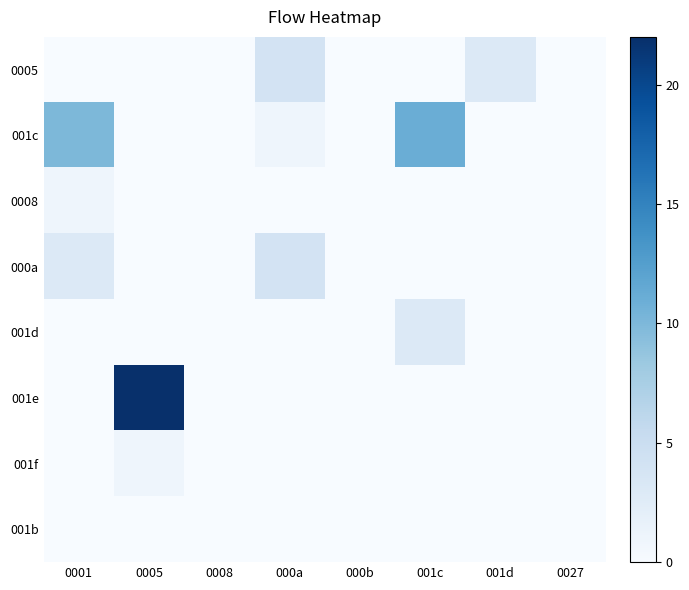

Reading right to left, extract all data points from this chart.

0005: 0027=0	001d=3	001c=0	000b=0	000a=4	0008=0	0005=0	0001=0
001c: 0027=0	001d=0	001c=11	000b=0	000a=1	0008=0	0005=0	0001=10
0008: 0027=0	001d=0	001c=0	000b=0	000a=0	0008=0	0005=0	0001=1
000a: 0027=0	001d=0	001c=0	000b=0	000a=4	0008=0	0005=0	0001=3
001d: 0027=0	001d=0	001c=3	000b=0	000a=0	0008=0	0005=0	0001=0
001e: 0027=0	001d=0	001c=0	000b=0	000a=0	0008=0	0005=22	0001=0
001f: 0027=0	001d=0	001c=0	000b=0	000a=0	0008=0	0005=1	0001=0
001b: 0027=0	001d=0	001c=0	000b=0	000a=0	0008=0	0005=0	0001=0